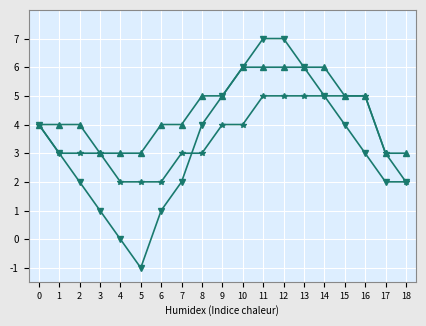

What is the total value across all series at 17?

8